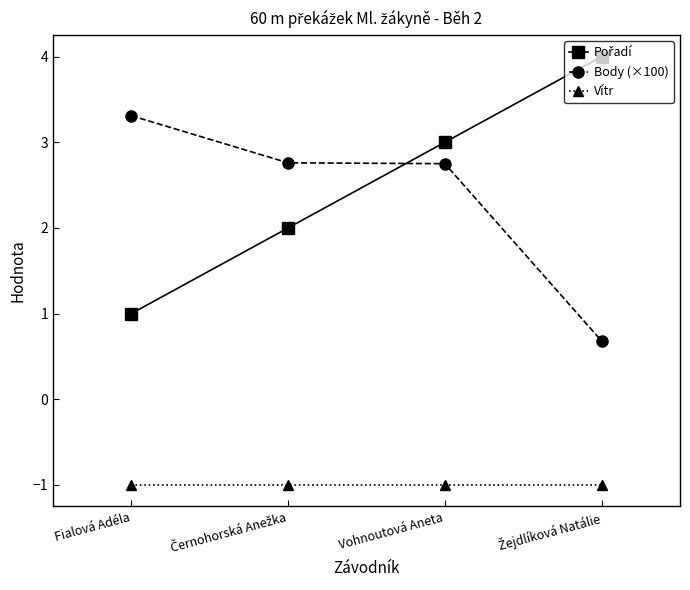

What is the lowest value of the Vítr series?

-1.0